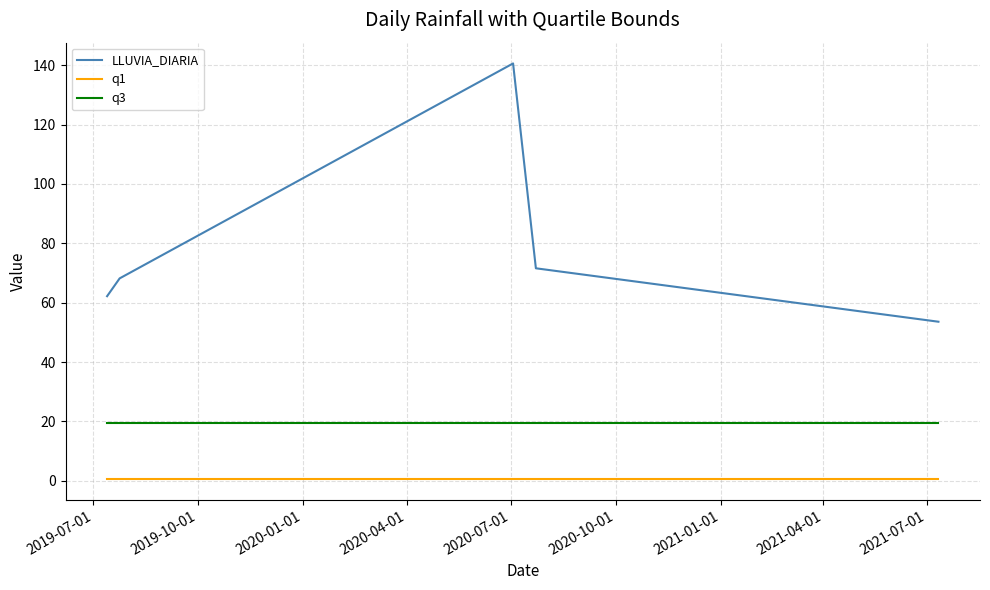

List the series in order of their peak value, highest first.

LLUVIA_DIARIA, q3, q1